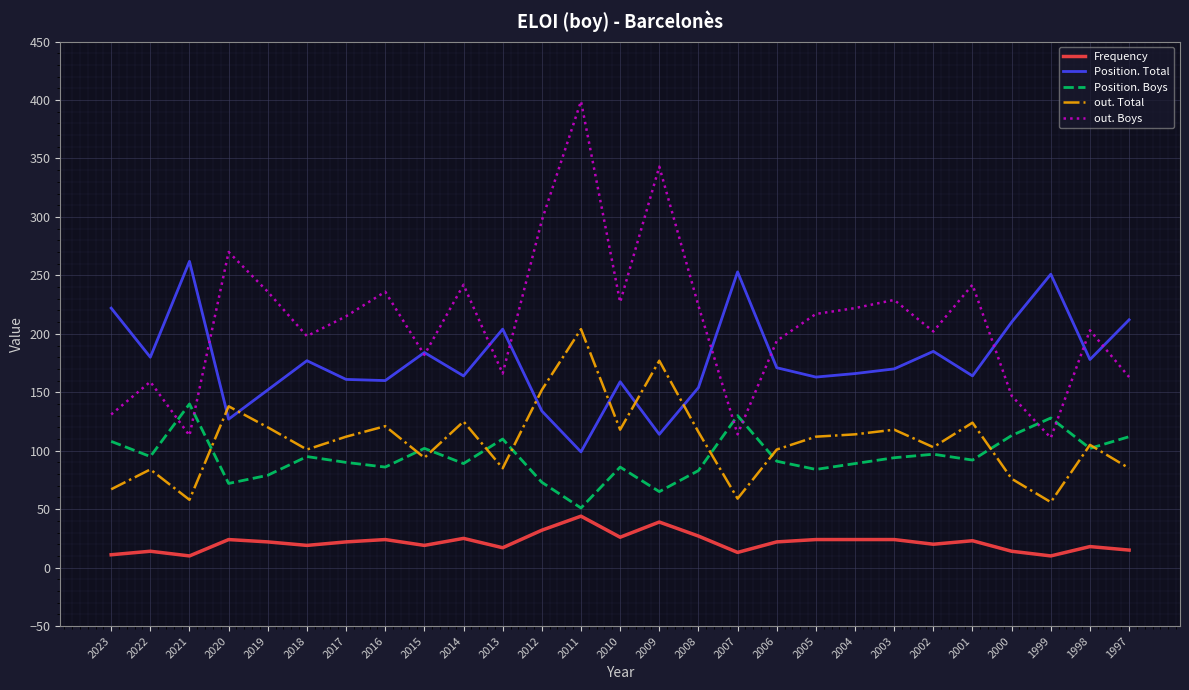

True or false: Position. Total has a value of 258 at 2014.

False